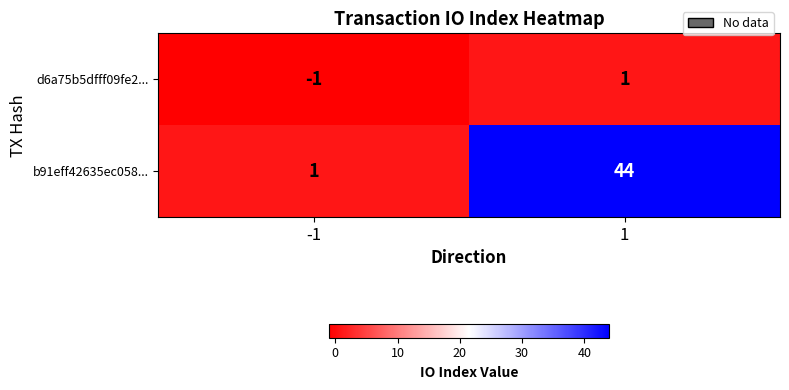

What value does the b91eff42635ec058... series have at 1, to the nearest 10?

40